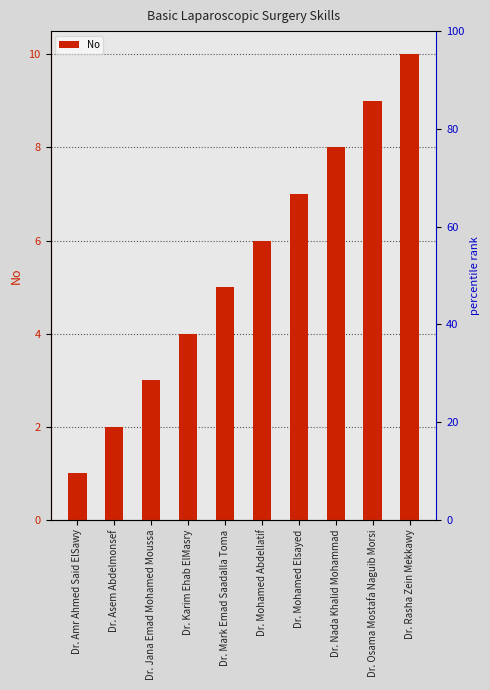

How many data points does each series have?

10